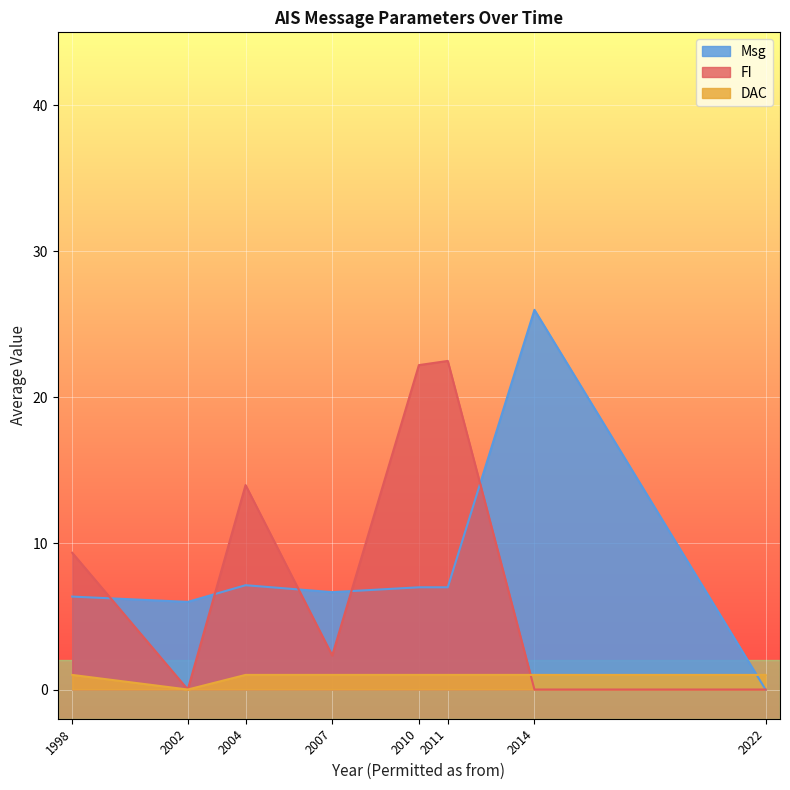

Is the value of Msg at 01/05/2004 greater than the value of DAC at 01/04/2010?

Yes